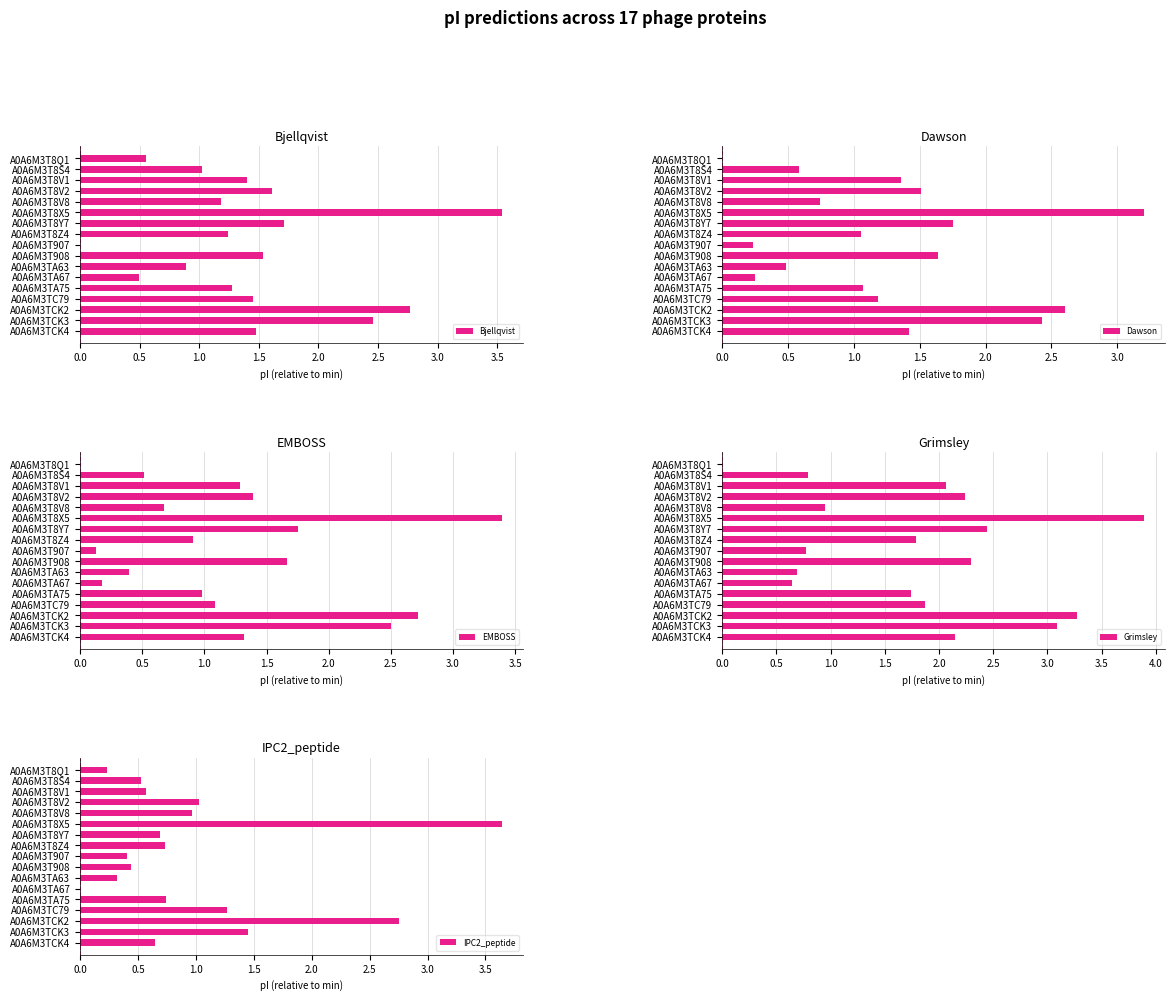

How many values in the IPC2_peptide series exceed 0?

16